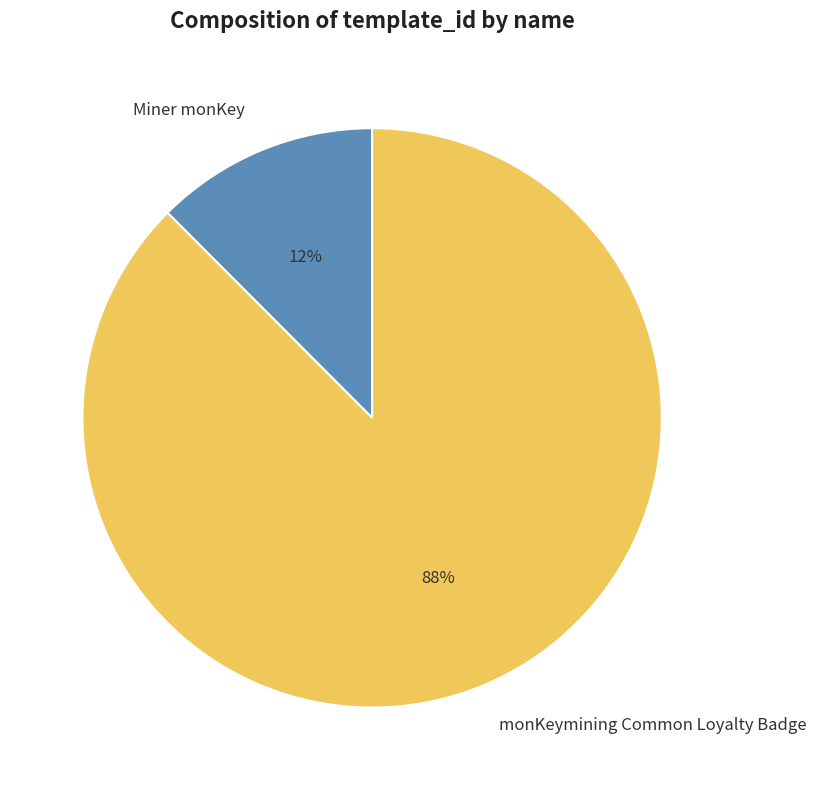

Rank the categories by value from highest to lowest.

monKeymining Common Loyalty Badge, Miner monKey